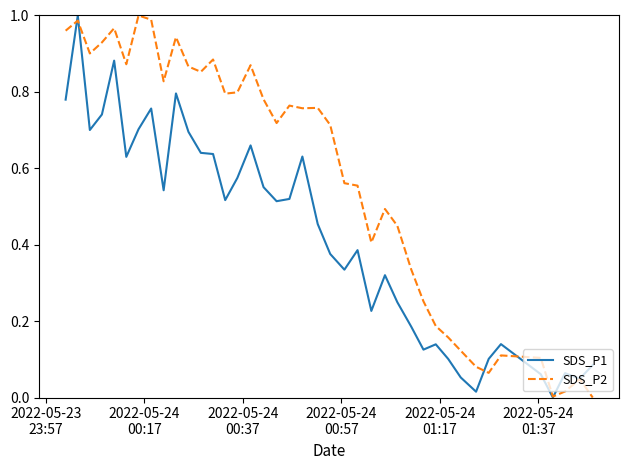

List the series in order of their overall mean, highest first.

SDS_P2, SDS_P1